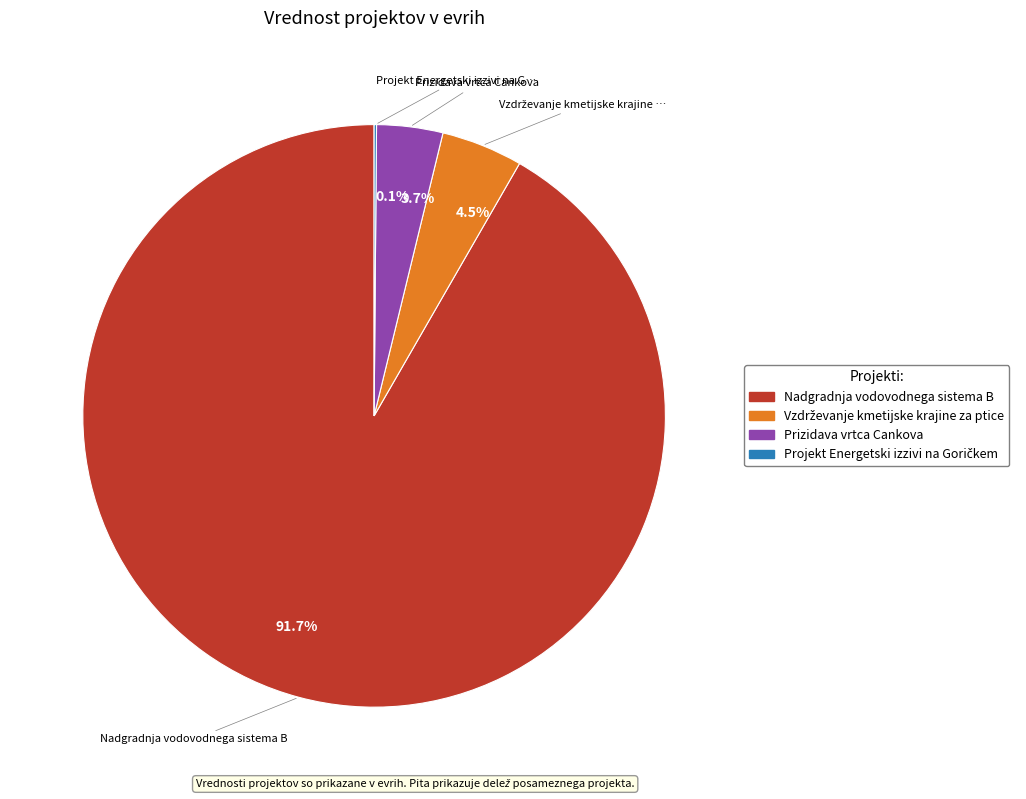

Which category has the biggest portion of the pie?

Nadgradnja vodovodnega sistema B